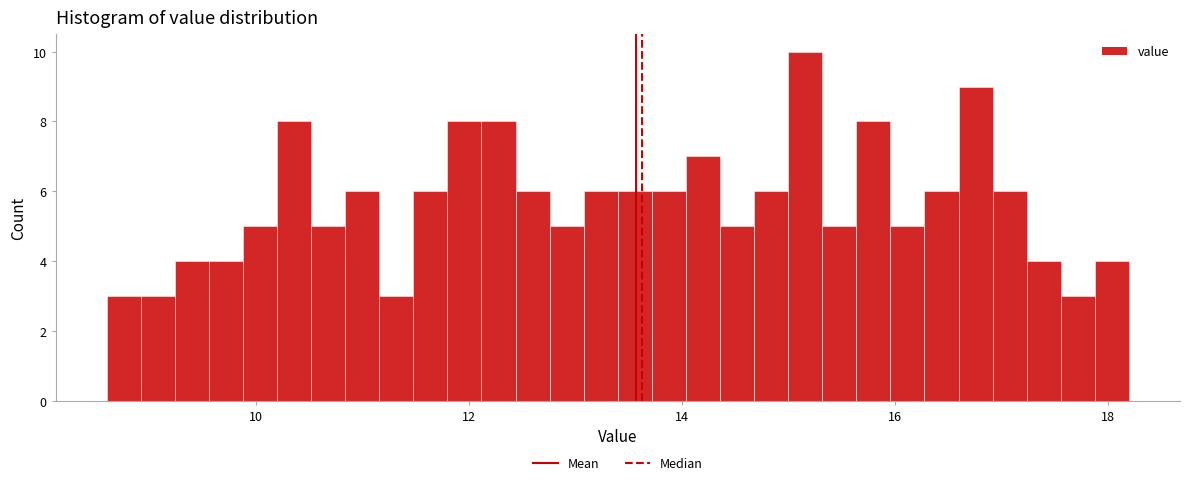

Read against the x-axis, roughly where is the centre of the tallest bar?

15.2